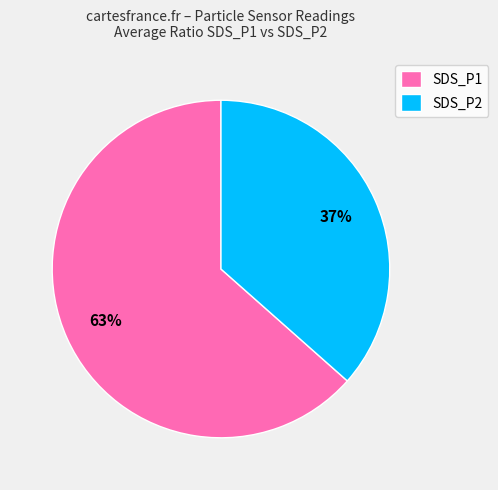

To the nearest percent, what is the average slice percentage?

50%